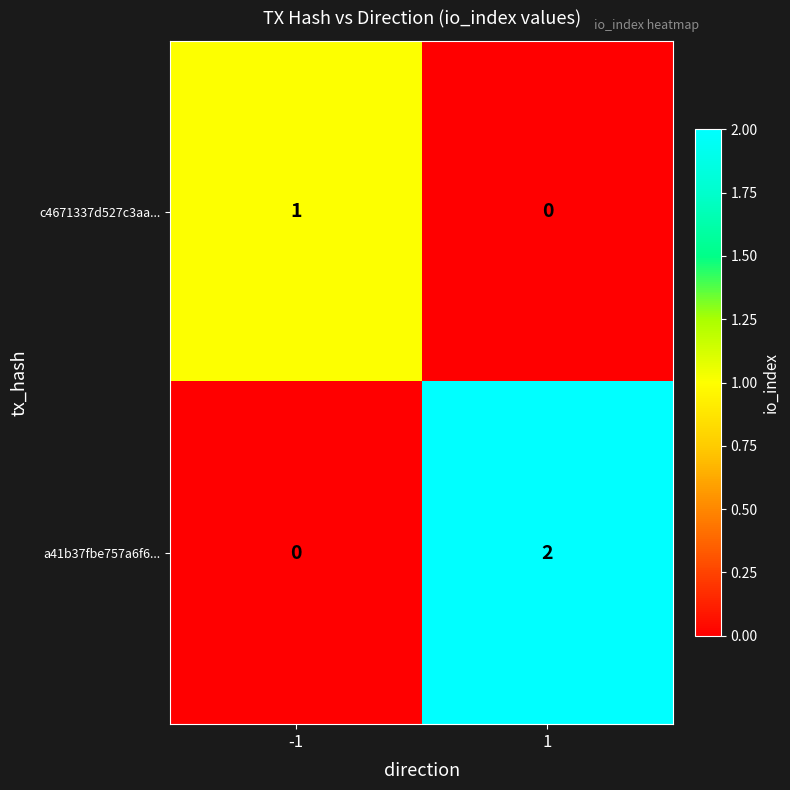

At 1, list the series in order from smallest to largest.

c4671337d527c3aa..., a41b37fbe757a6f6...